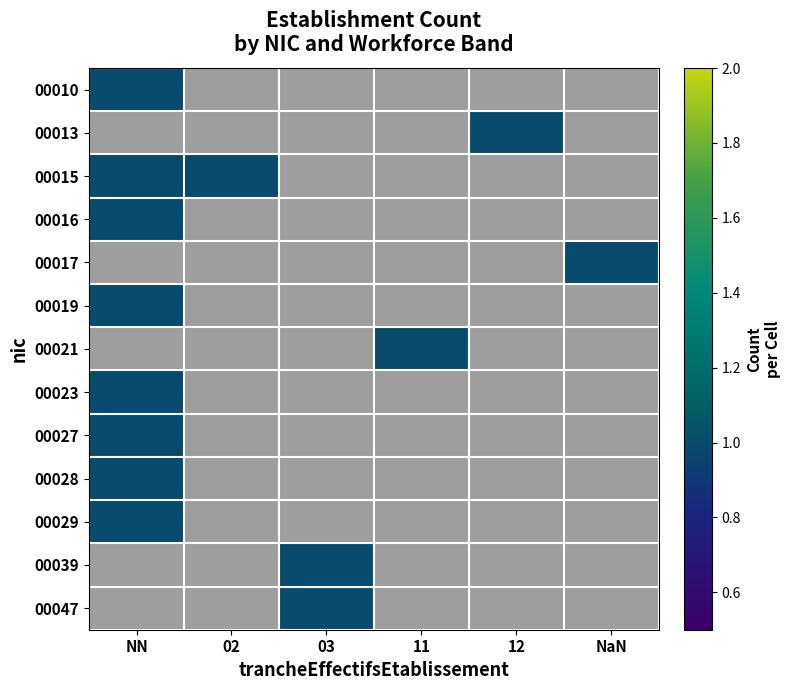

Is it true that 00050 equals 0 at 03?

False